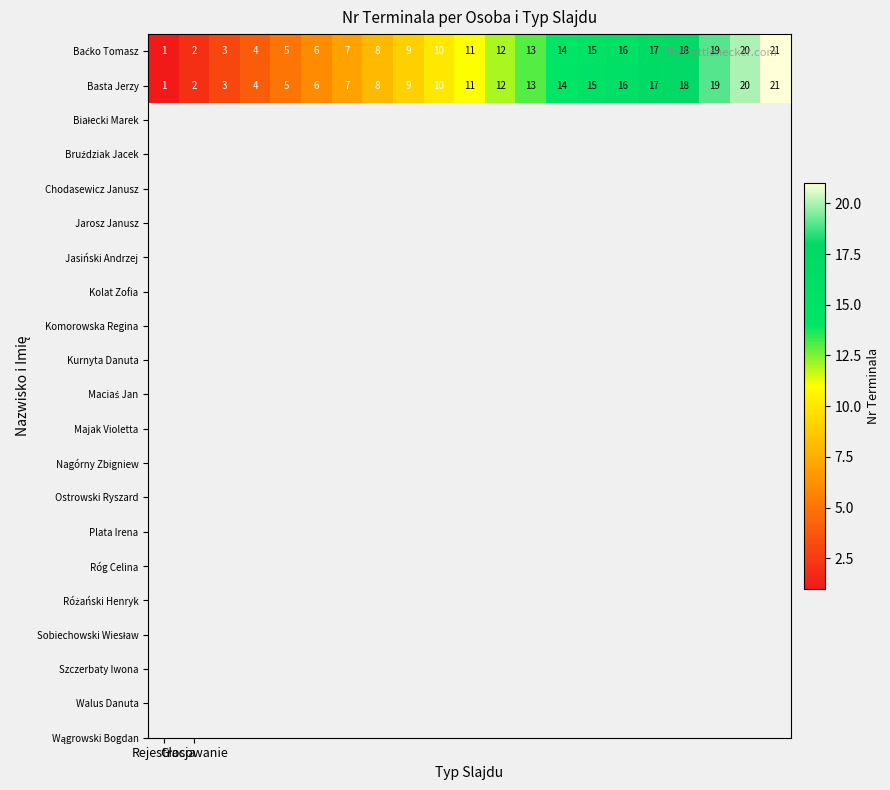

What is the difference between the maximum and second lowest values in the Basta Jerzy series?

19